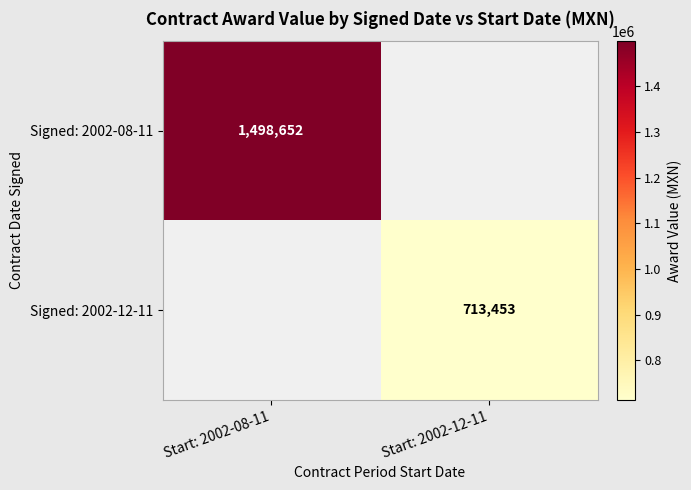

Is it true that Signed: 2002-12-11 equals 713453 at Start: 2002-12-11?

True